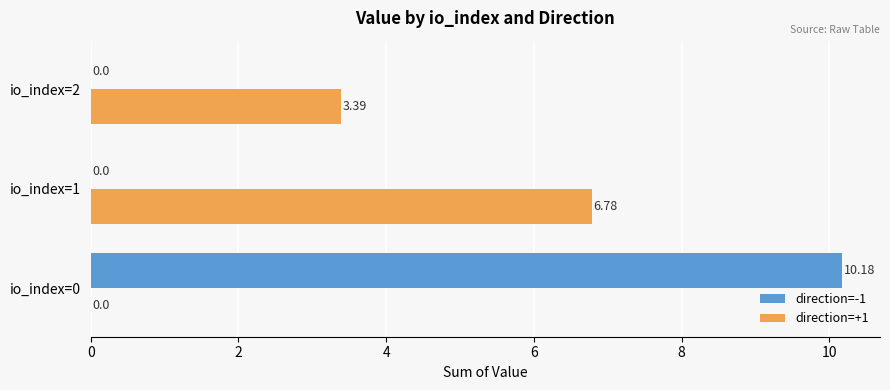

Which series changed the most between io_index=0 and io_index=1?

direction=-1